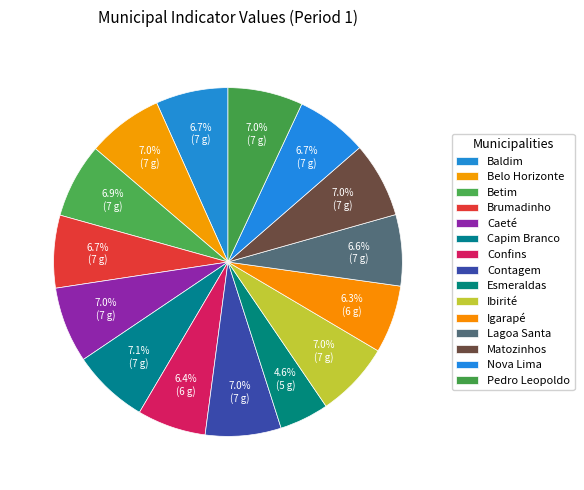

To the nearest percent, what is the average slice percentage?

7%